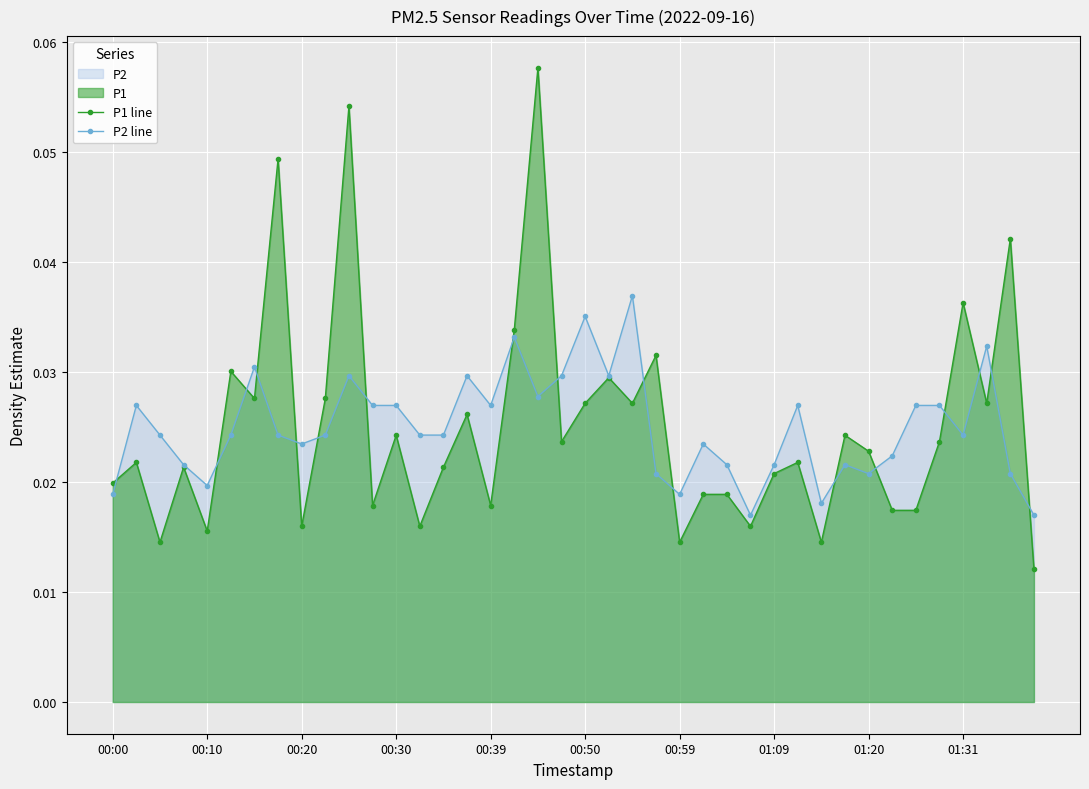

At how many categories does at least one series exceed 0?

40